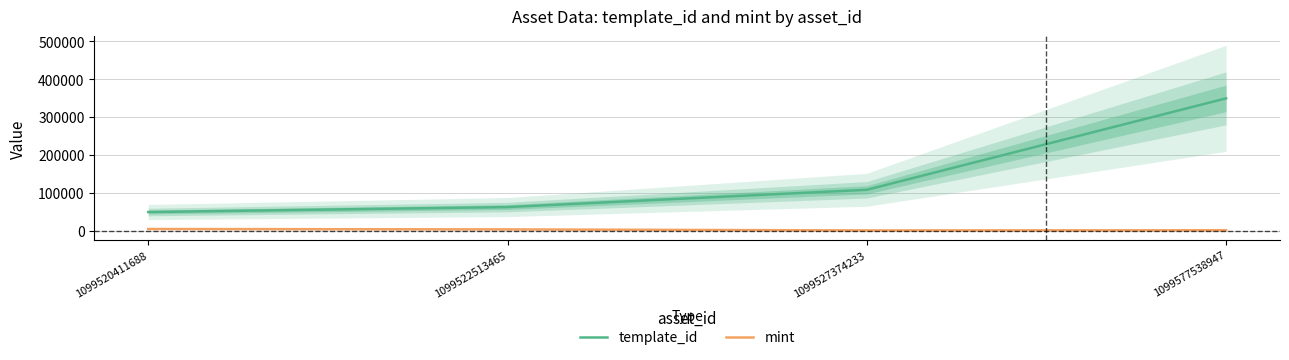

Rank the series at 1099520411688 from lowest to highest value.

mint, template_id